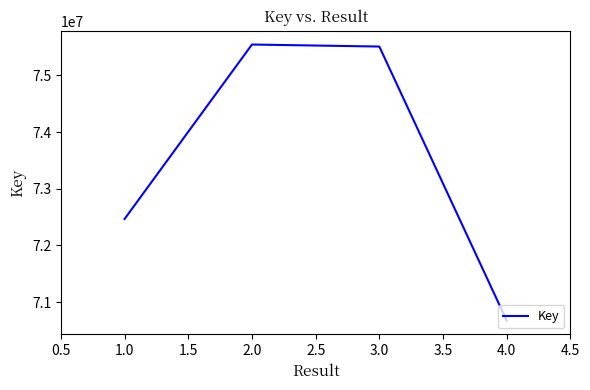

What is the minimum value shown in the chart?

70677397